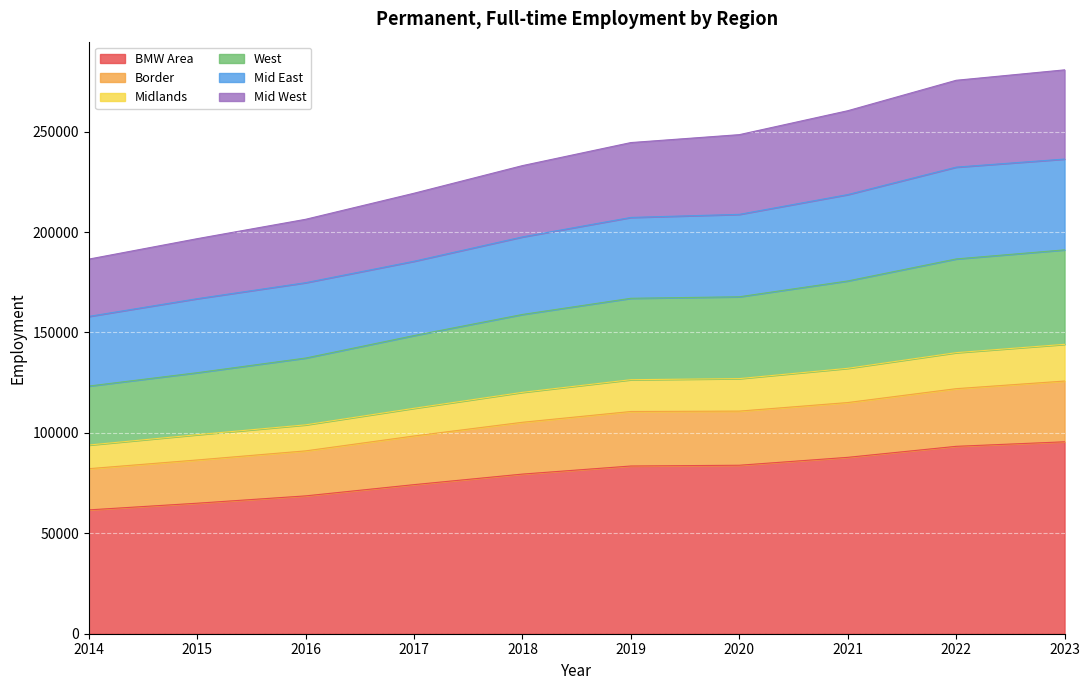

What is the total value across all series at 2014?

186517